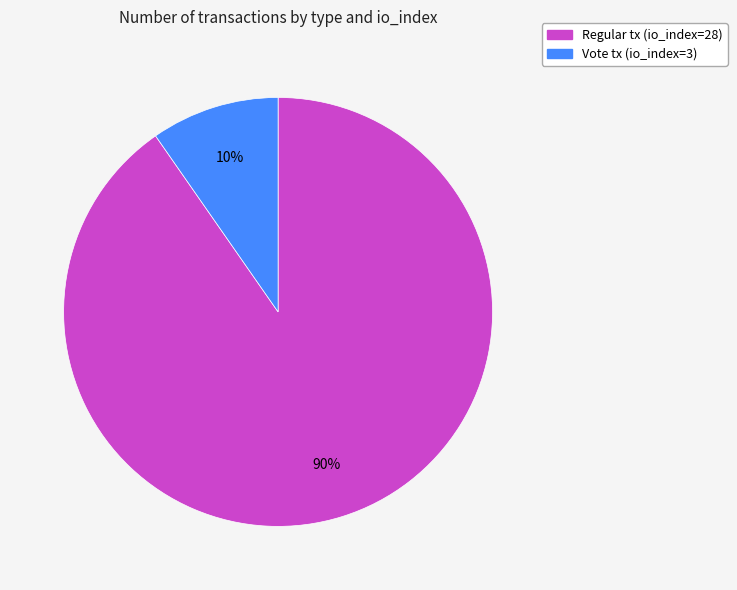

How many segments does this pie chart have?

2